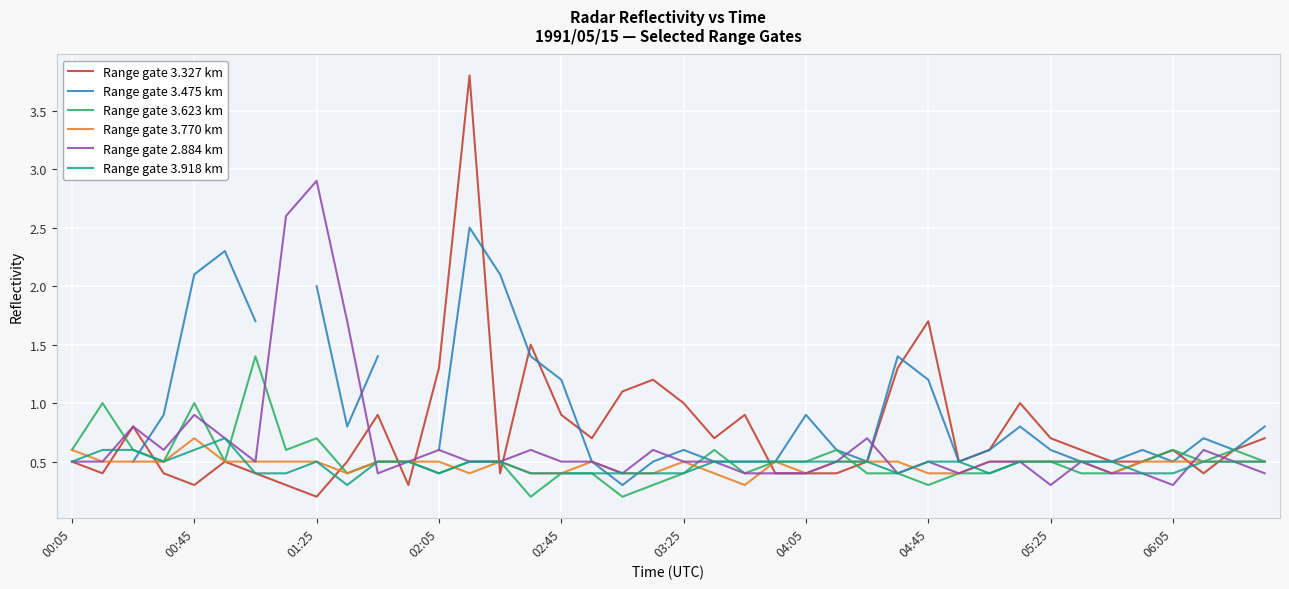

Is this an area chart (filled region under the line)?

No